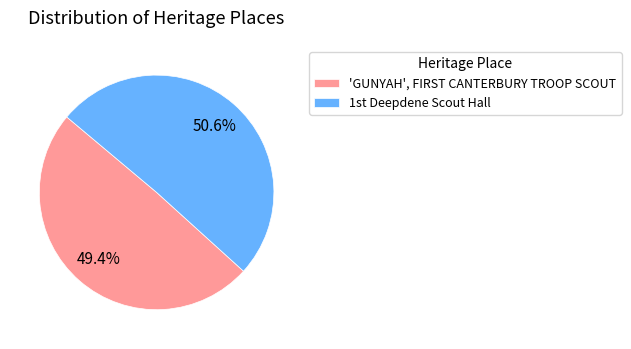

Count the number of slices in the pie.

2